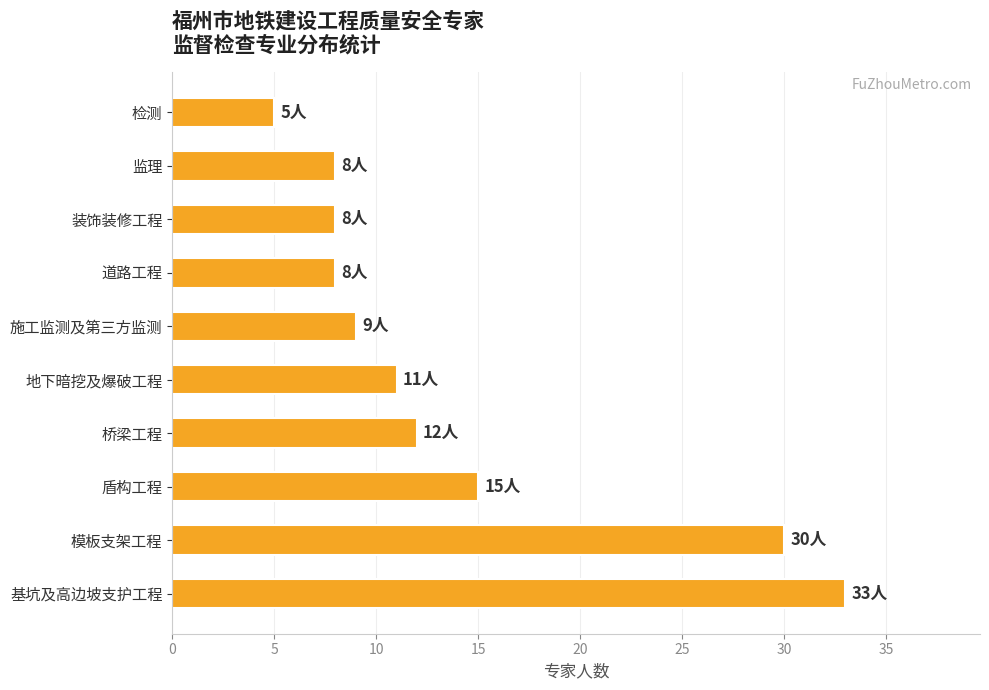

What is the difference between the maximum and minimum values?

28